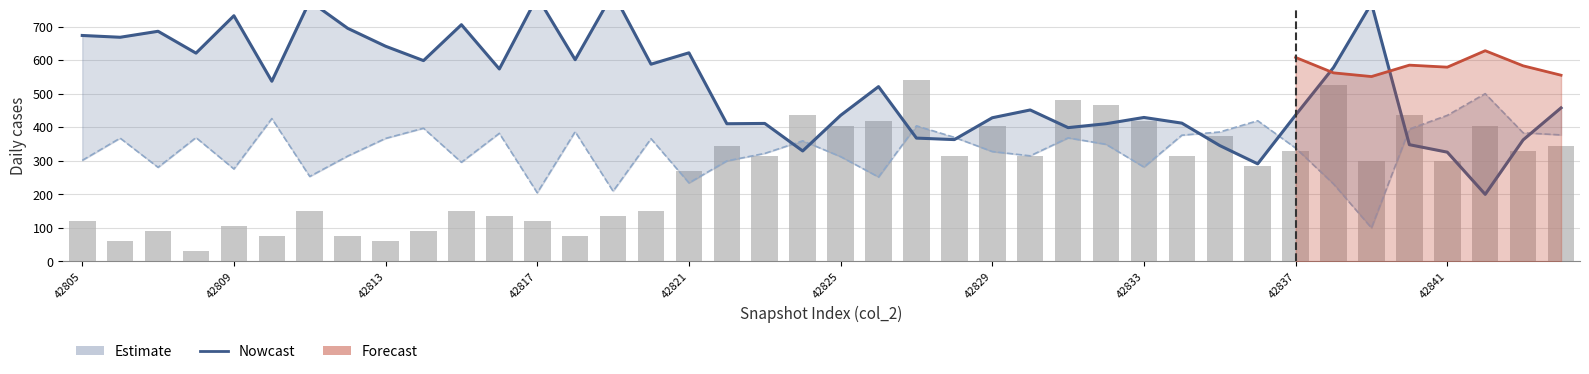

What is the maximum value for col_5?

500.0